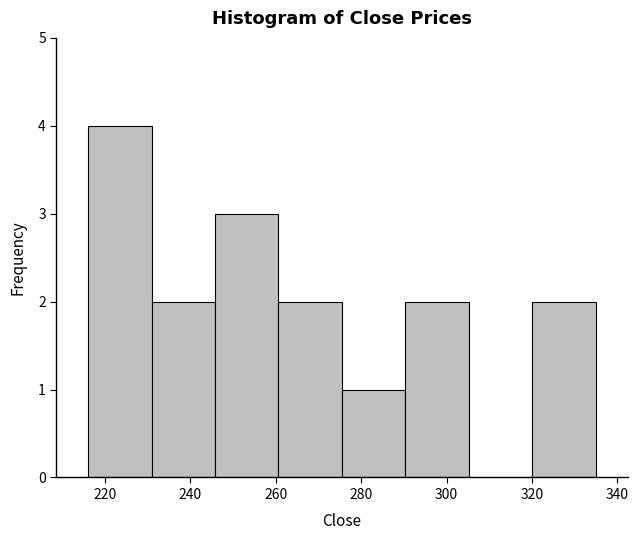

Reading left to right, transcribe this chart: for each bar, give the range it covers on the x-axis and its height. Neither the bar edges nor the heights are printed on the chart, so give them approximately, as read against the axes.

216 to 230: 4
230 to 246: 2
246 to 260: 3
260 to 276: 2
276 to 290: 1
290 to 306: 2
306 to 320: 0
320 to 336: 2